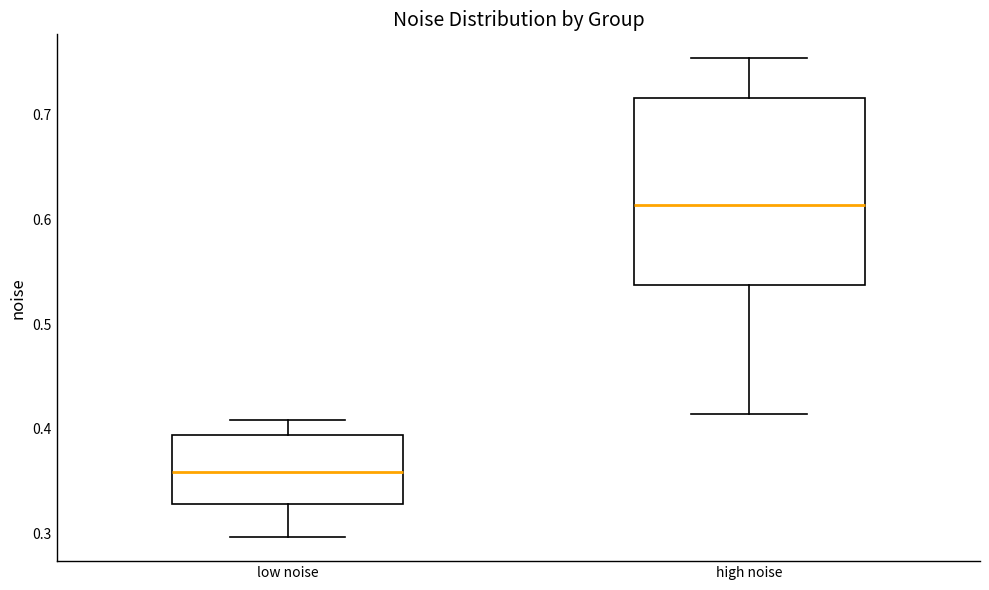

Where does the lower whisker of the box for low noise end on the y-axis? The values are not printed on the chart, so give them approximately, as read against the axis.

0.30